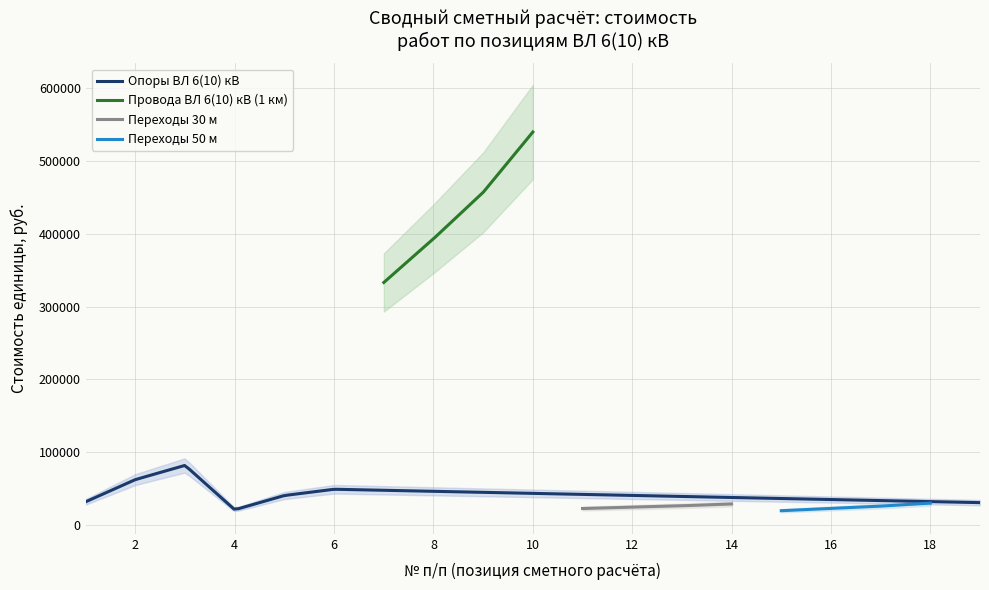

What is the maximum value for Опоры ВЛ 6(10) кВ?

81779.8